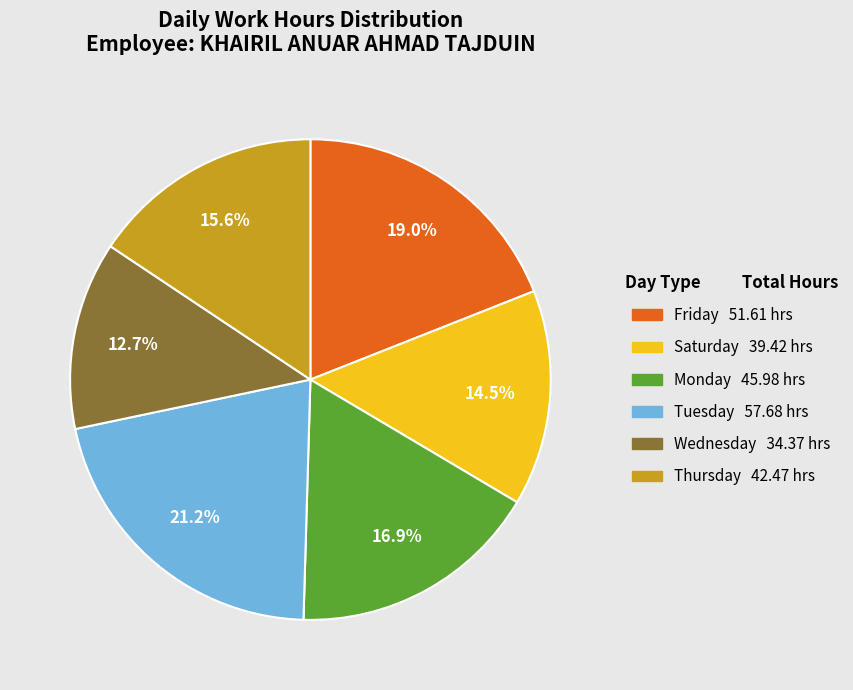

Is there any slice that represents more than half of the pie?

No